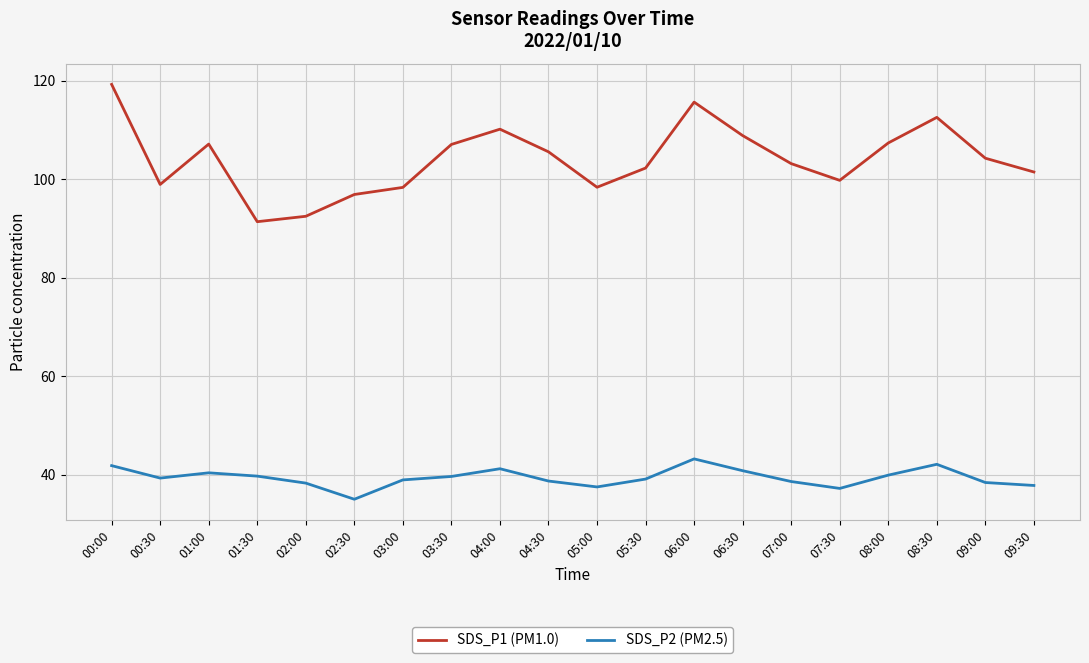

Does the chart display data point markers on the line(s)?

No